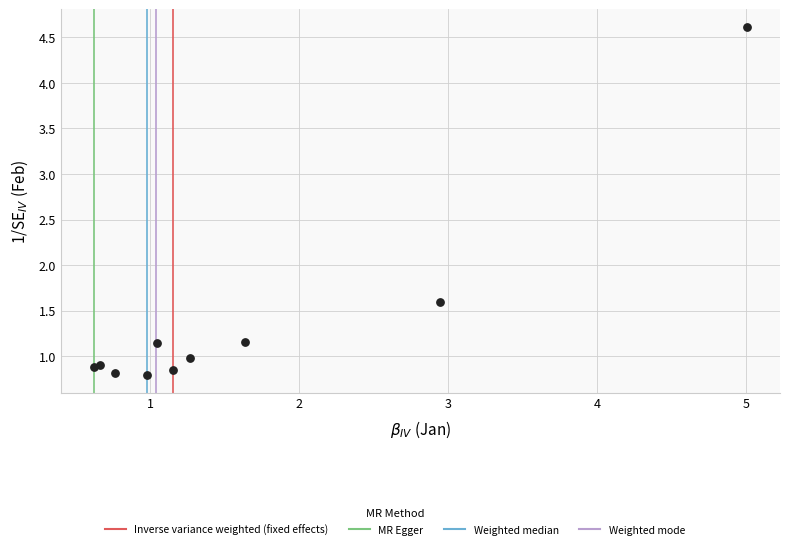

What Y value in the scatter plot is closest to 2?

1.6